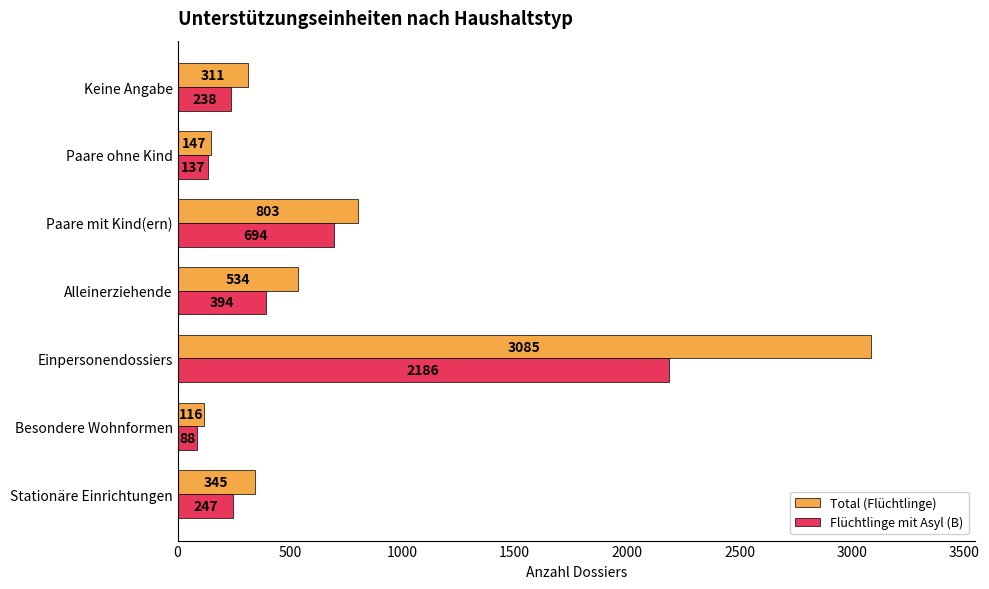

What is the maximum value for Total (Flüchtlinge)?

3085